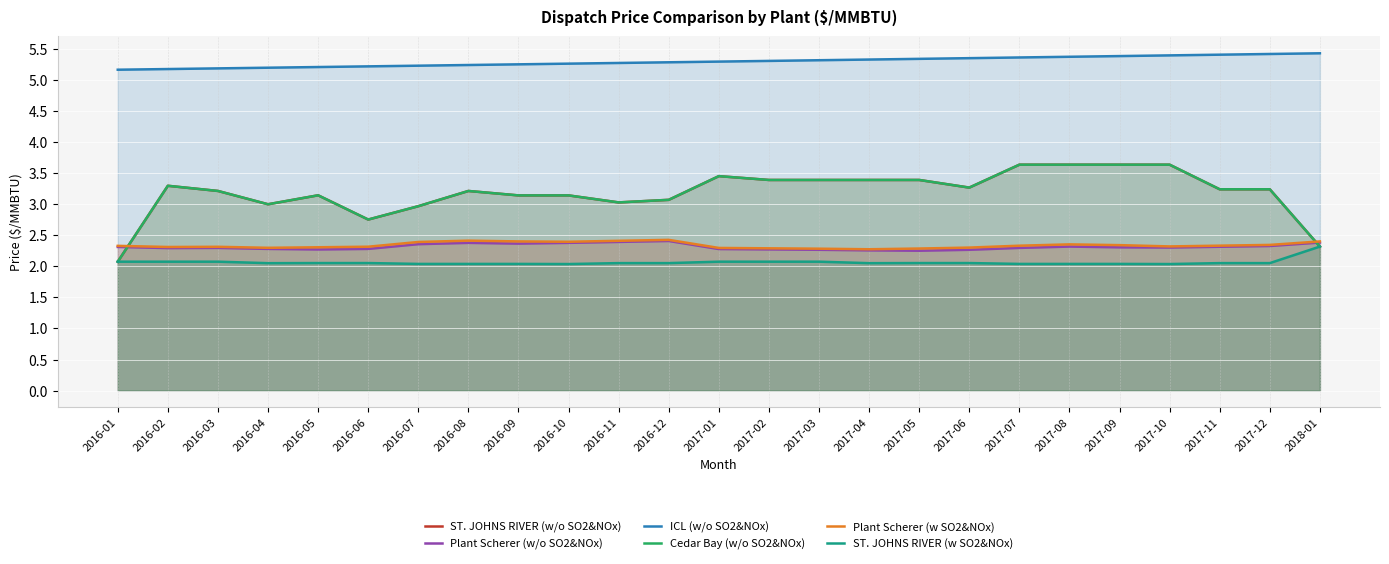

At 2017-03, list the series in order from smallest to largest.

ST. JOHNS RIVER (w SO2&NOx), Plant Scherer (w/o SO2&NOx), Plant Scherer (w SO2&NOx), ST. JOHNS RIVER (w/o SO2&NOx), Cedar Bay (w/o SO2&NOx), ICL (w/o SO2&NOx)